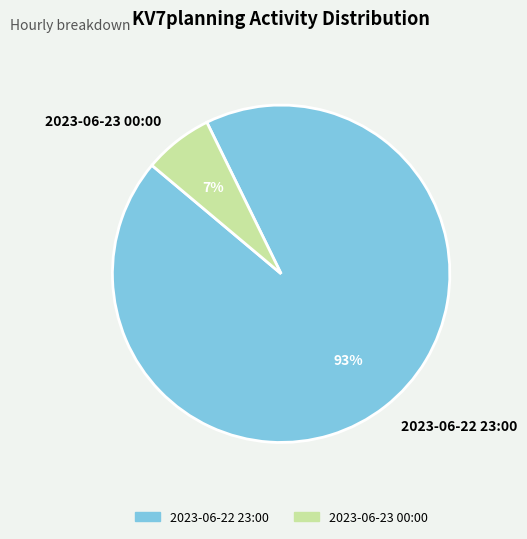

Which has a higher value, 2023-06-22 23:00 or 2023-06-23 00:00?

2023-06-22 23:00